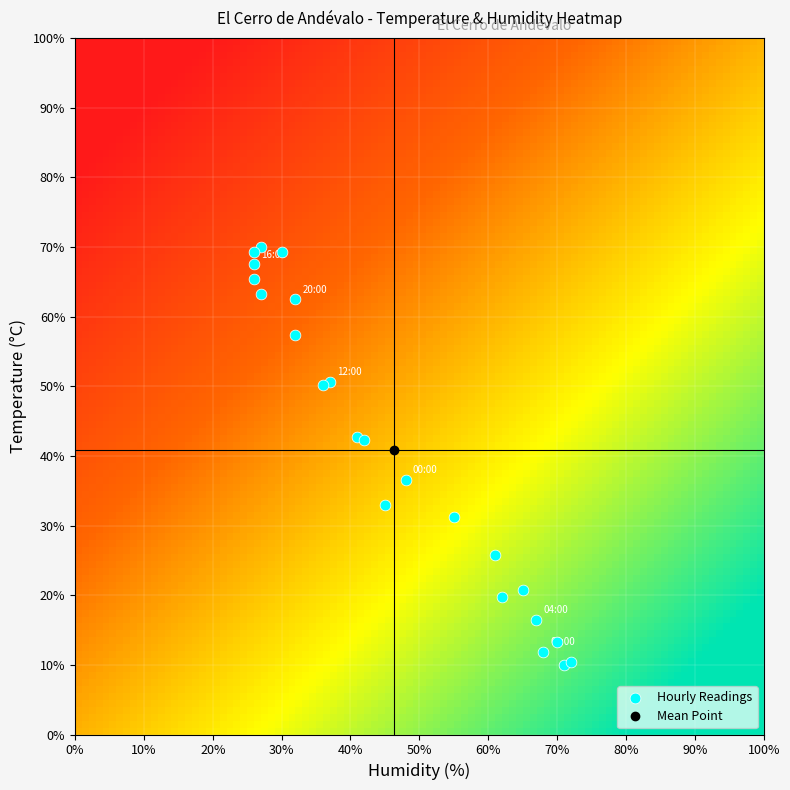

What is the range of X values (max minus min)?

46.0